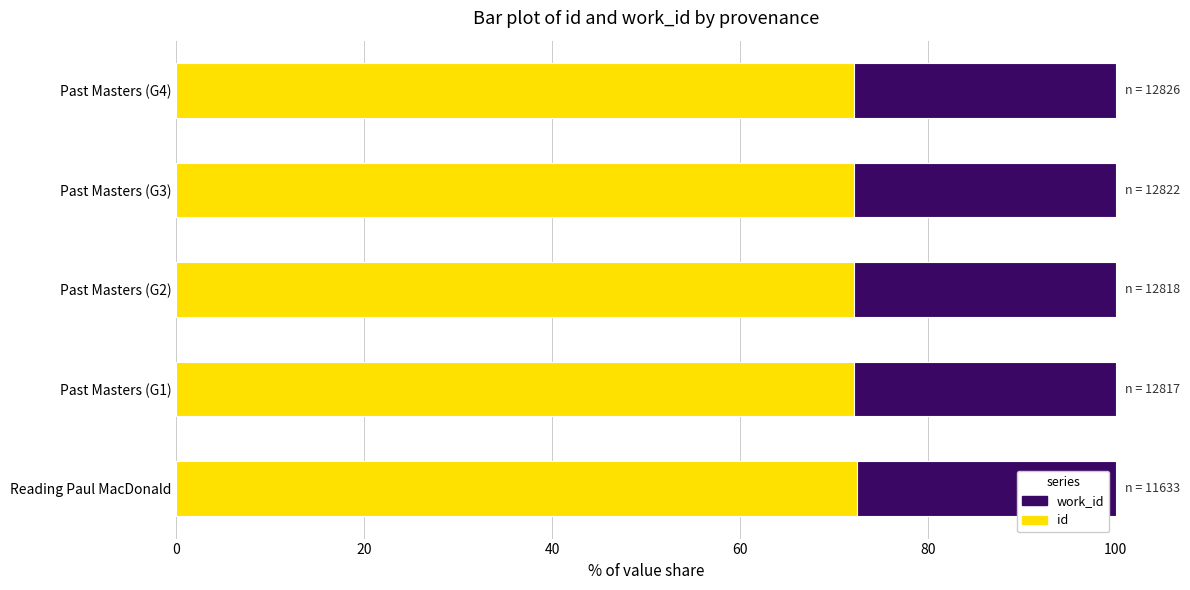

True or false: id has a value of 72.5 at Reading Paul MacDonald.

True